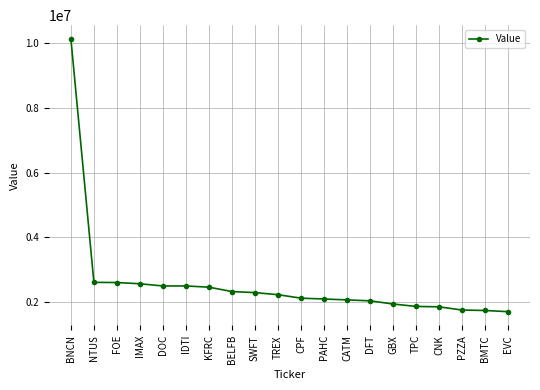

What is the minimum value shown in the chart?

1694000